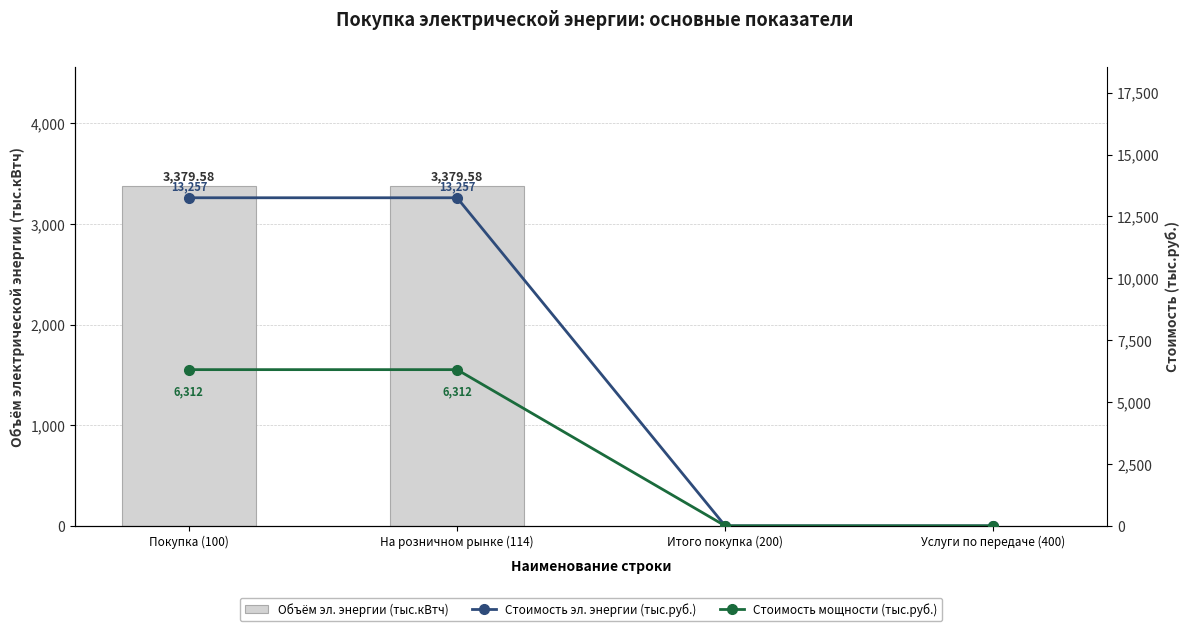

What is the sum of the Стоимость мощности (тыс.руб.) values at Итого покупка (200) and На розничном рынке (114)?

6312.0